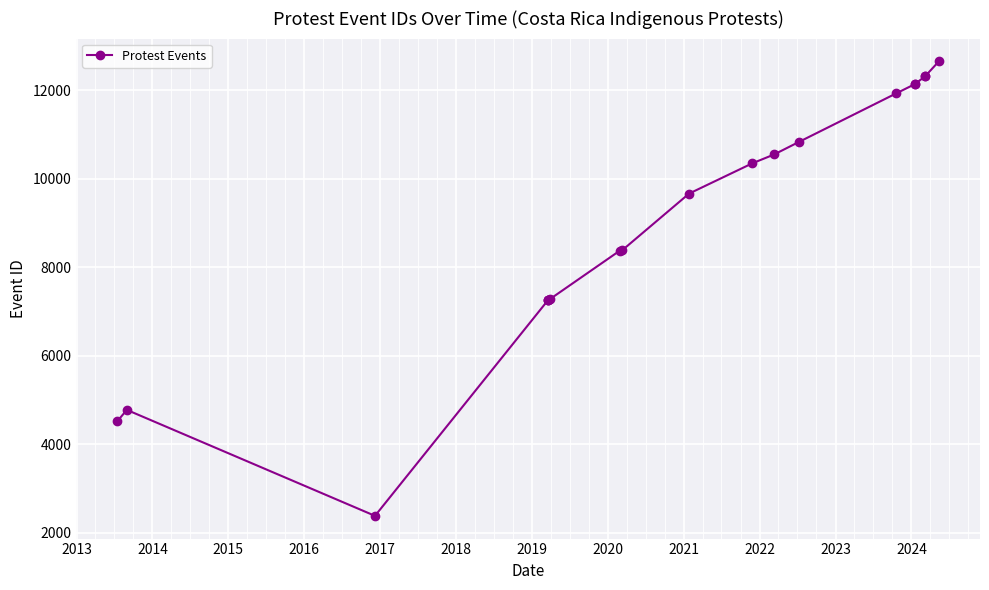

What is the minimum value shown in the chart?

2379